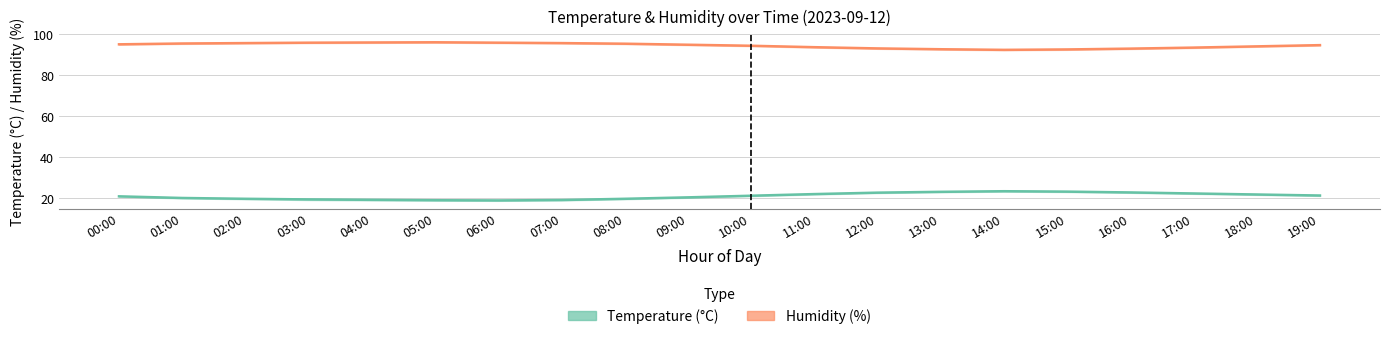

The temperature_high series shows 23.1 at 16:00. True or false?

True